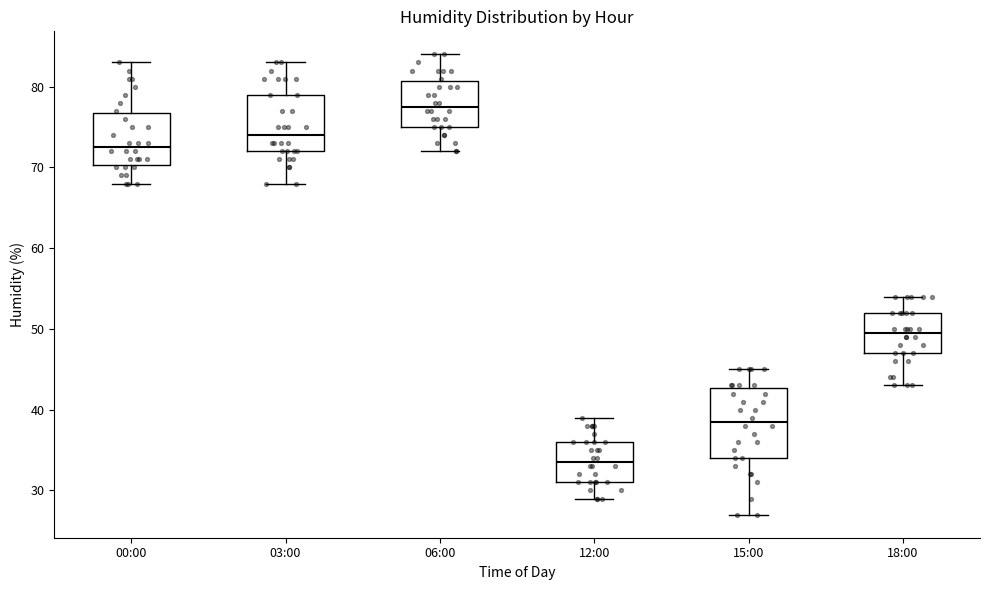

Reading left to right, transcribe this box plot: for each box, give where its median line is, the range the box spans, and where its two whiskers end, as read against the y-axis. The values are not printed on the chart, so give them approximately, as read against the axis.

00:00: median 73, box 70 to 77, whiskers 68 to 83
03:00: median 74, box 72 to 79, whiskers 68 to 83
06:00: median 78, box 75 to 81, whiskers 72 to 84
12:00: median 34, box 31 to 36, whiskers 29 to 39
15:00: median 39, box 34 to 43, whiskers 27 to 45
18:00: median 50, box 47 to 52, whiskers 43 to 54